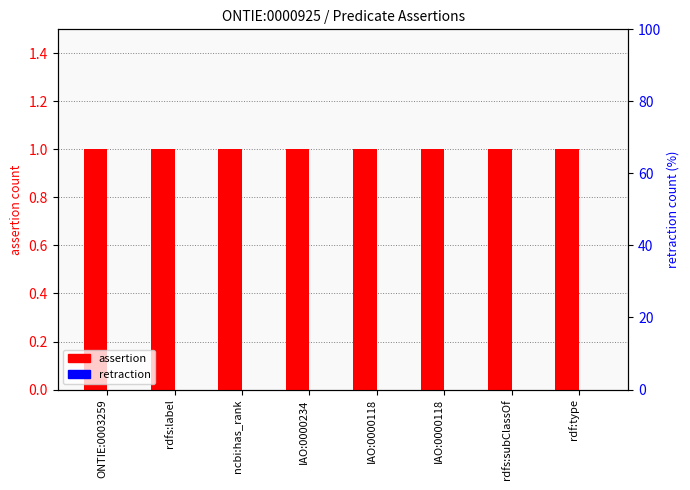

True or false: assertion has a value of 0 at IAO:0000118.

False